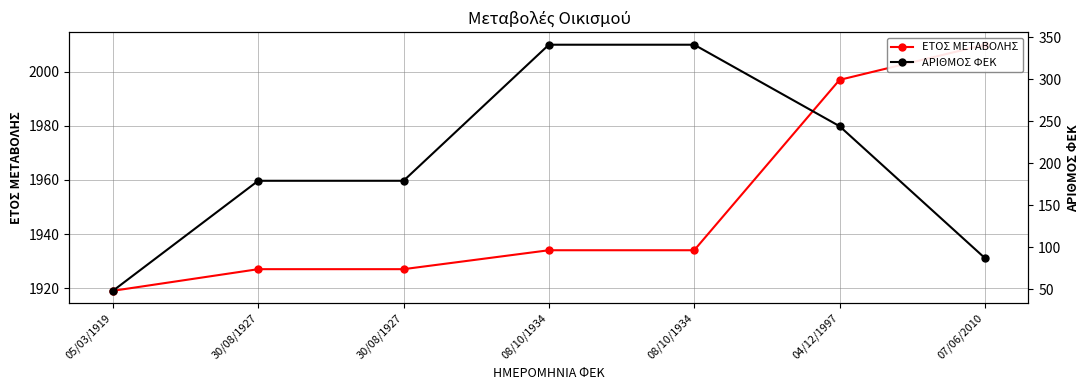

True or false: ΑΡΙΘΜΟΣ ΦΕΚ has more than 0 points higher than both neighbors.

False